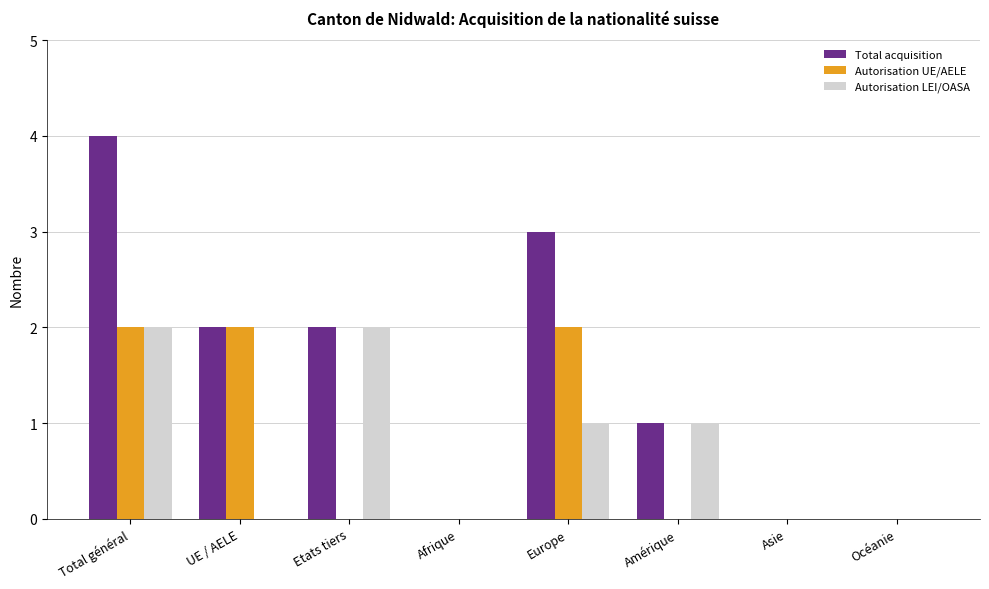

What is the maximum value shown in the chart?

4